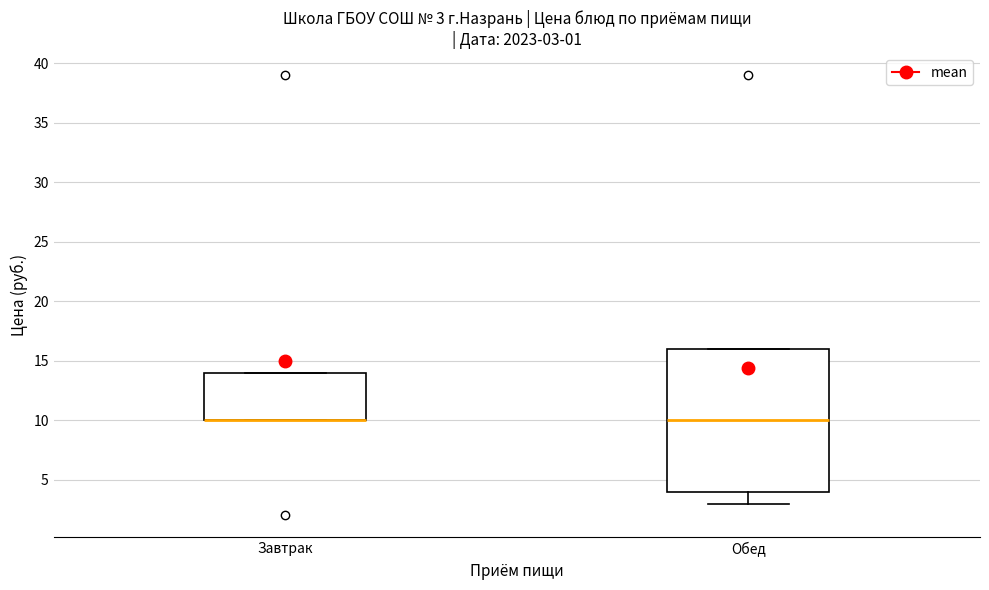

Comparing the boxes themselves (not the whiskers), which one is the tallest?

Обед